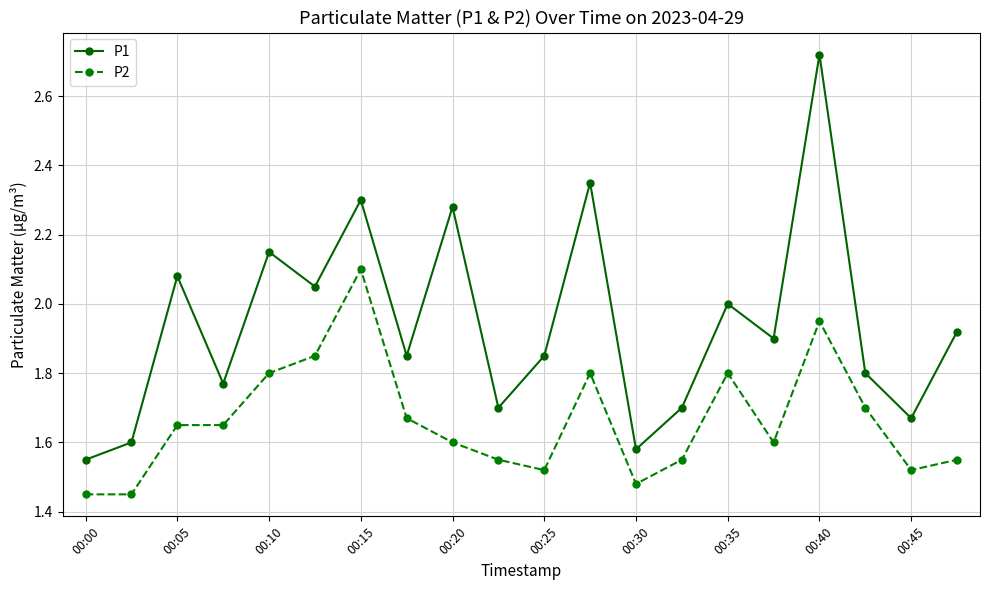

Rank the series by their maximum value, from lowest to highest.

P2, P1